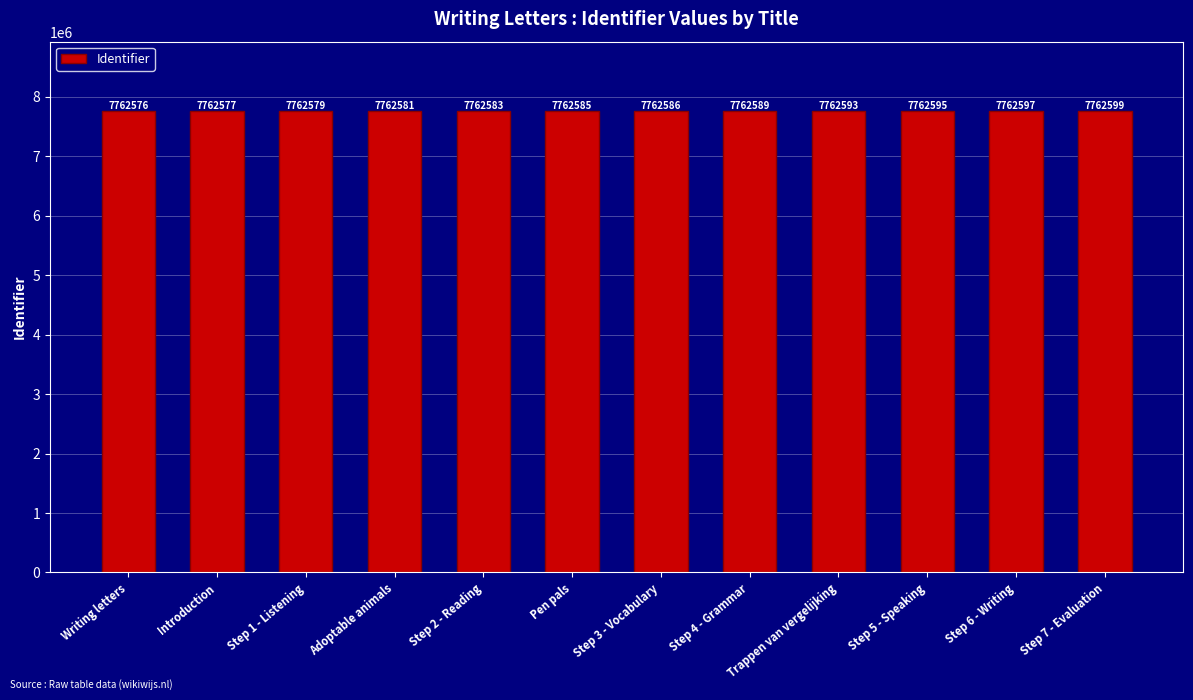

Where is the data nearest to the value 7762587?

Step 3 - Vocabulary